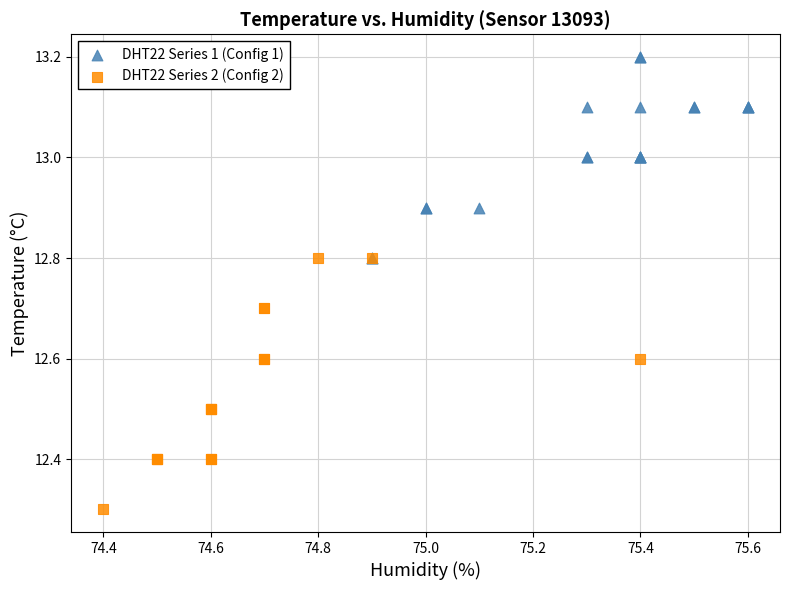

Which series reaches the maximum Y coordinate?

DHT22 Series 1 (Config 1)